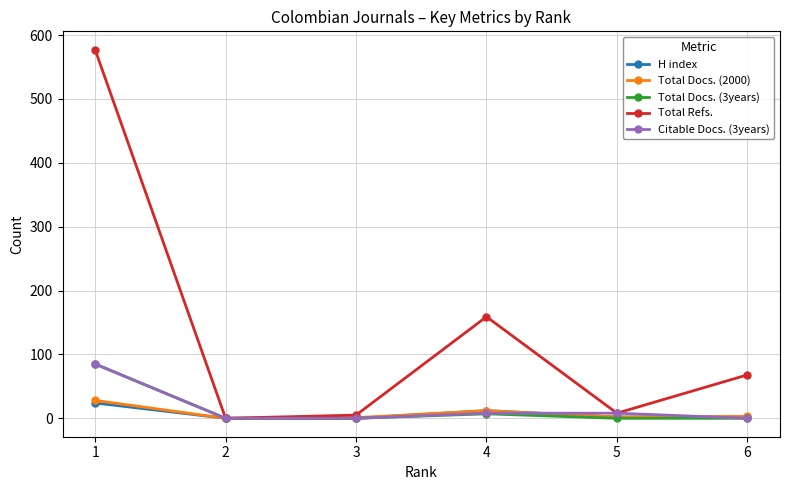

How many data points in Citable Docs. (3years) are less than 8?

3